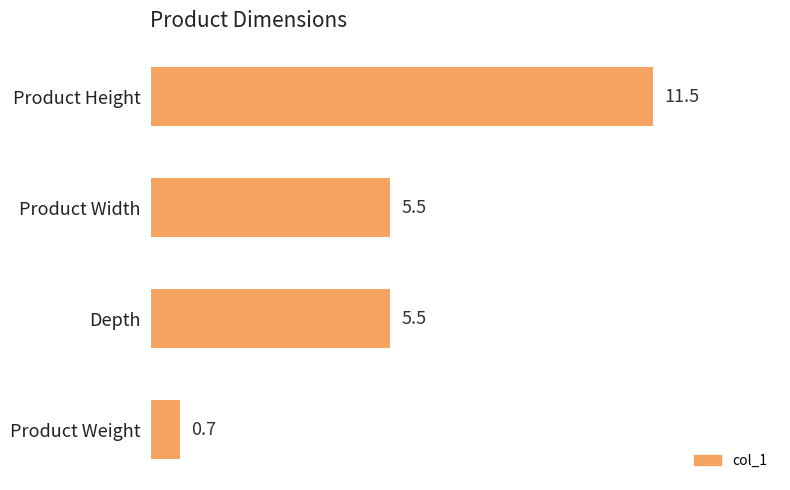

What is the smallest value displayed?

0.7